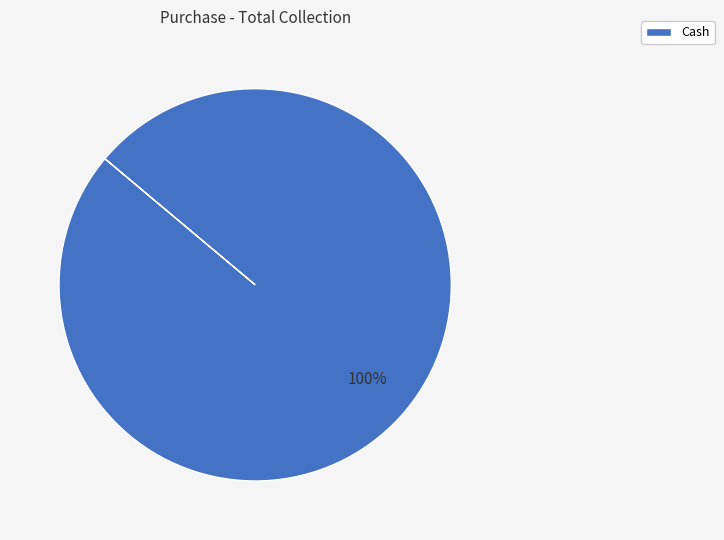

Does Cash represent more than half of the total?

Yes